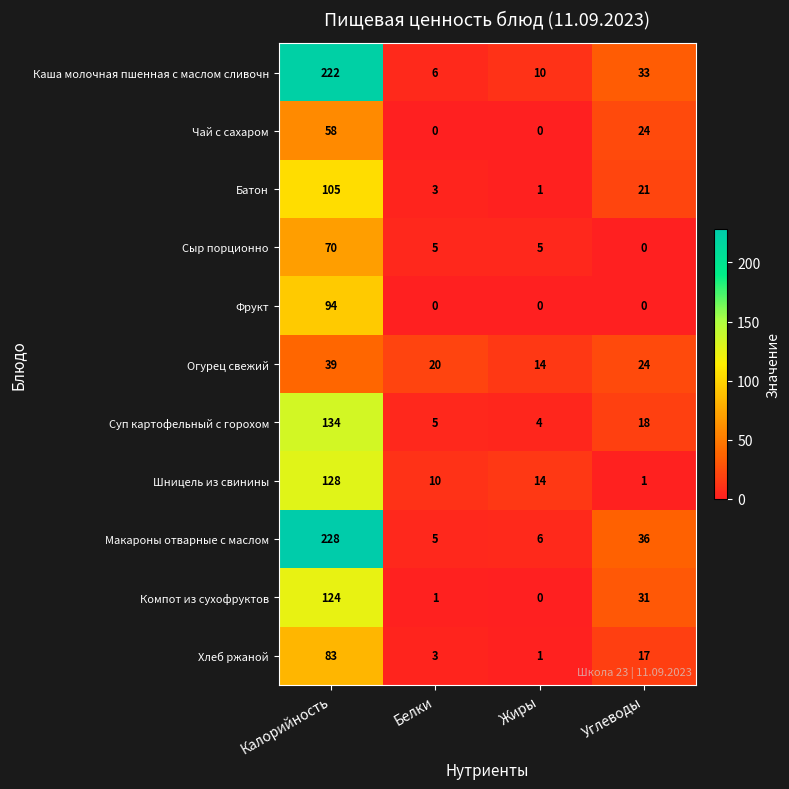

What is the sum of all Шницель из свинины values?

153